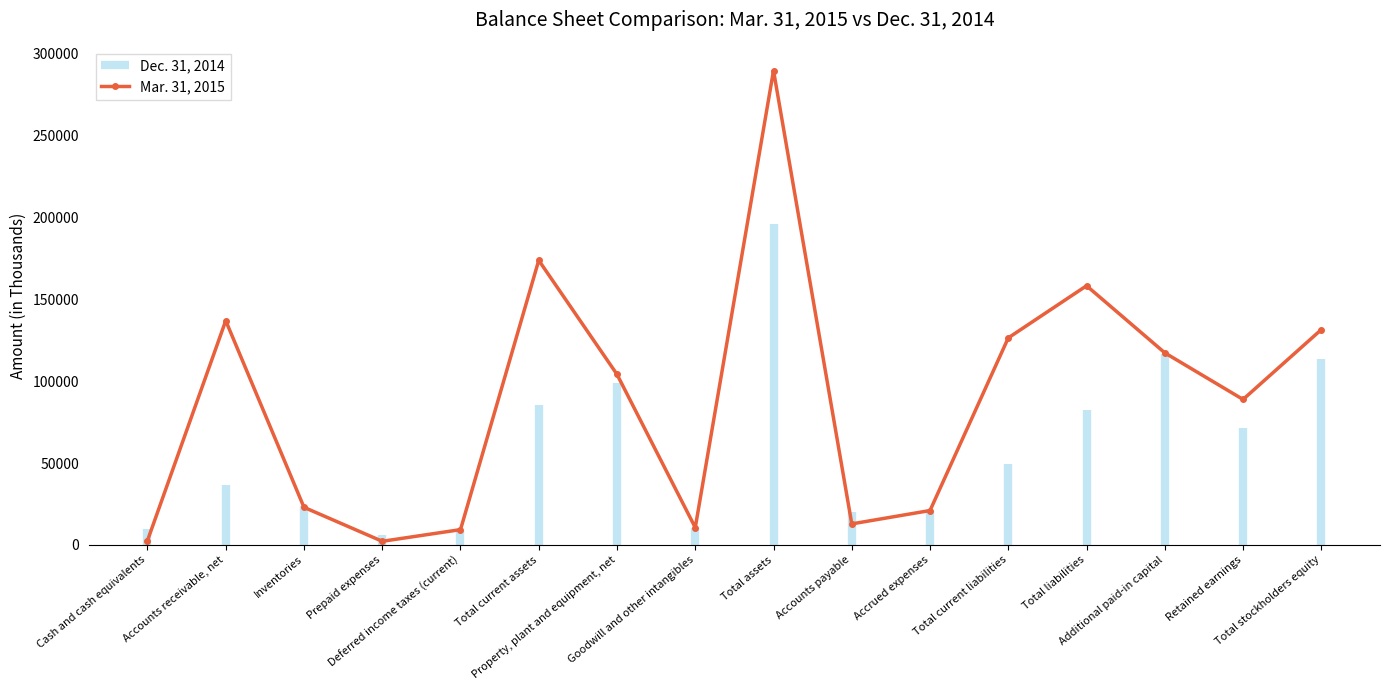

True or false: there are more than 1 points higher than both neighbors.

True